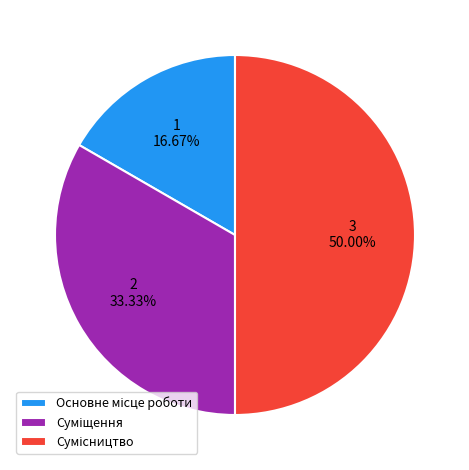

What is the largest slice in the pie chart?

Сумісництво